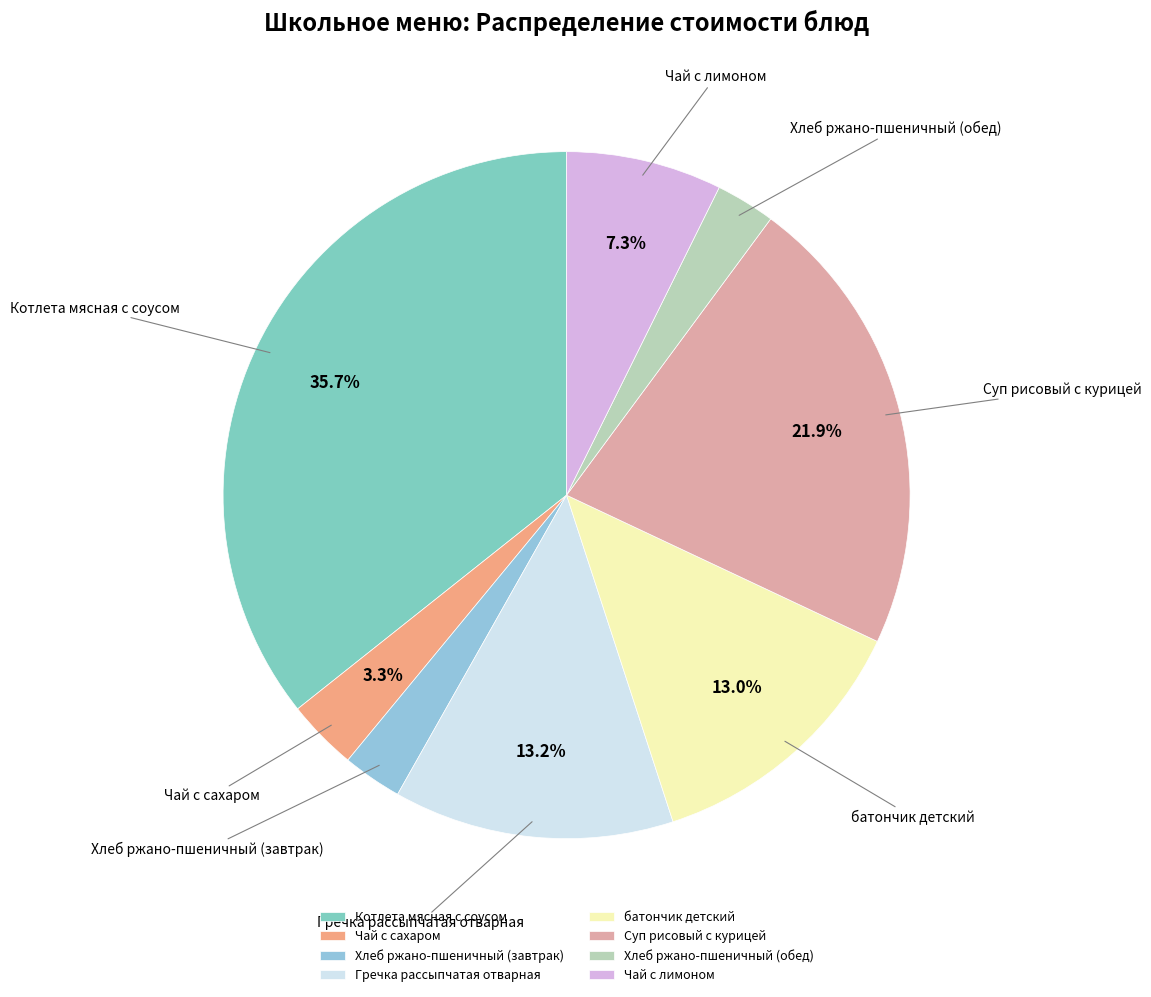

To the nearest percent, what portion does Чай с сахаром represent?

3%